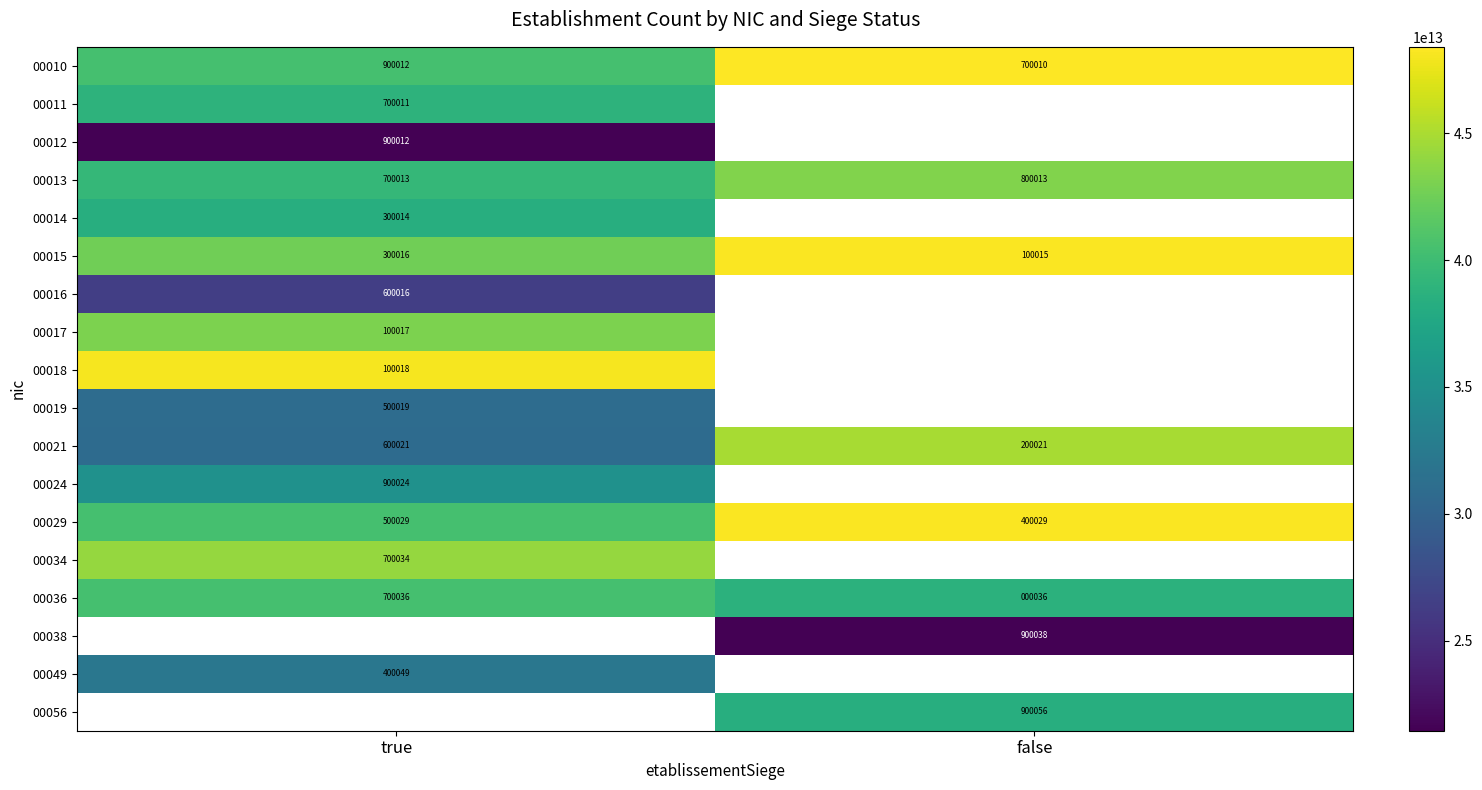

What is the maximum value shown in the chart?

48399557700010.0